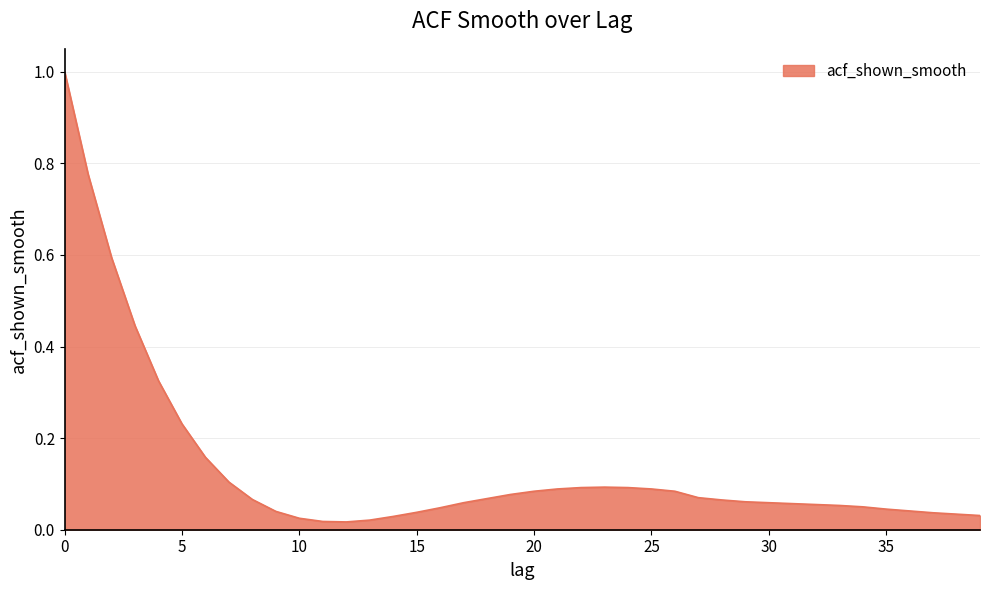

What is the difference between the maximum and minimum values?

1.0